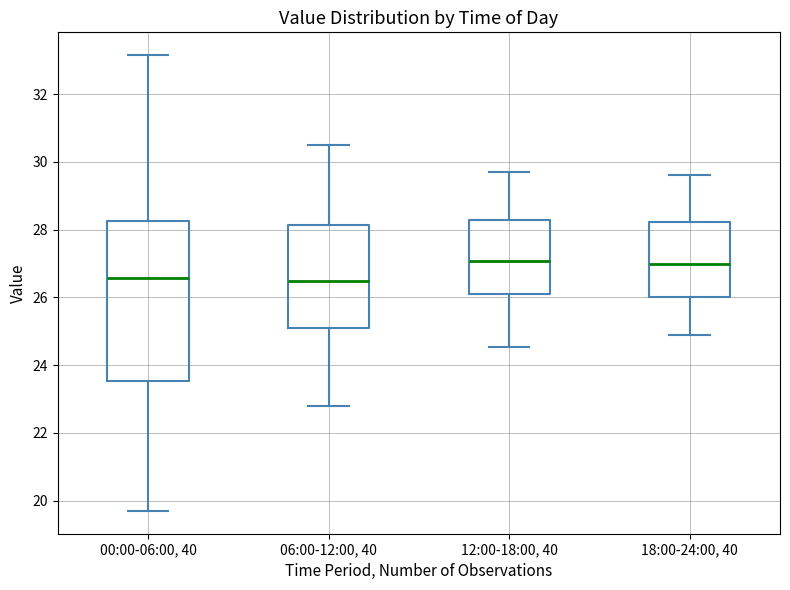

Comparing the boxes themselves (not the whiskers), which one is the tallest?

00:00-06:00, 40